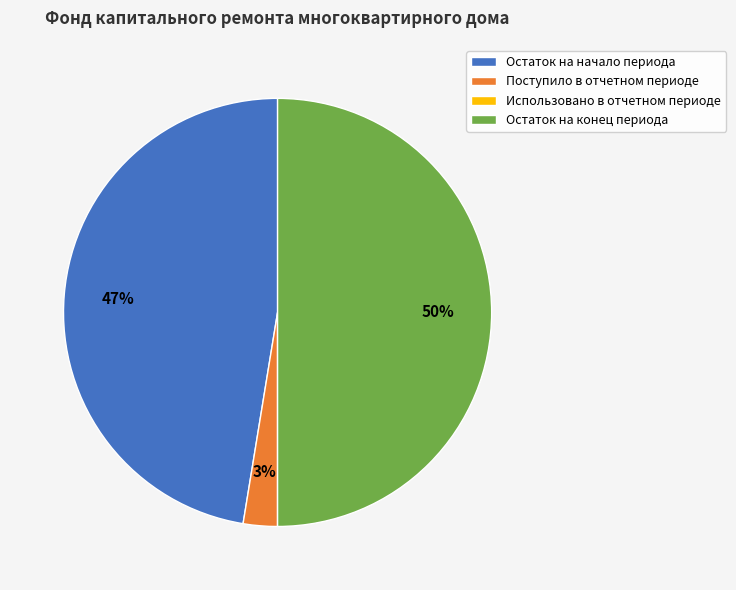

What is the largest slice in the pie chart?

Остаток на конец периода